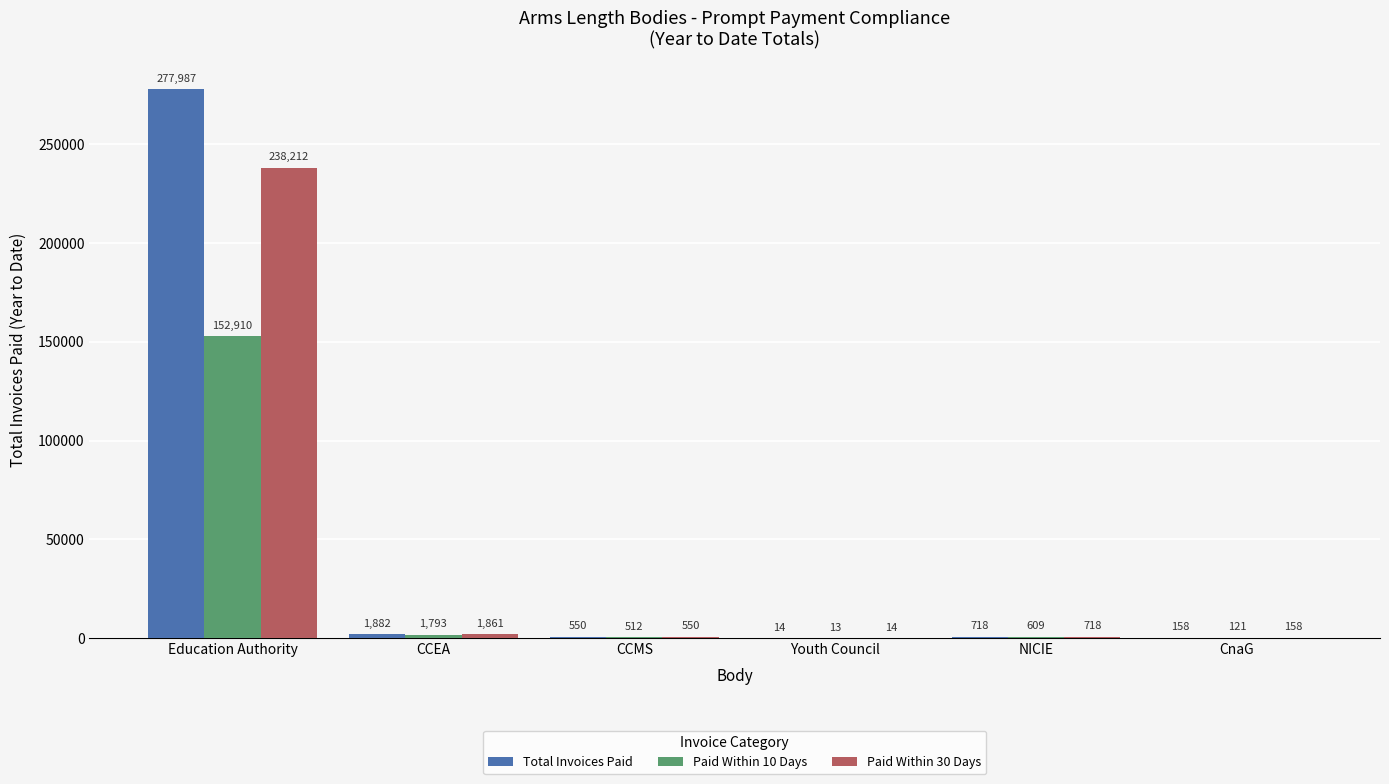

Is it true that Paid Within 30 Days equals 14 at Youth Council?

True